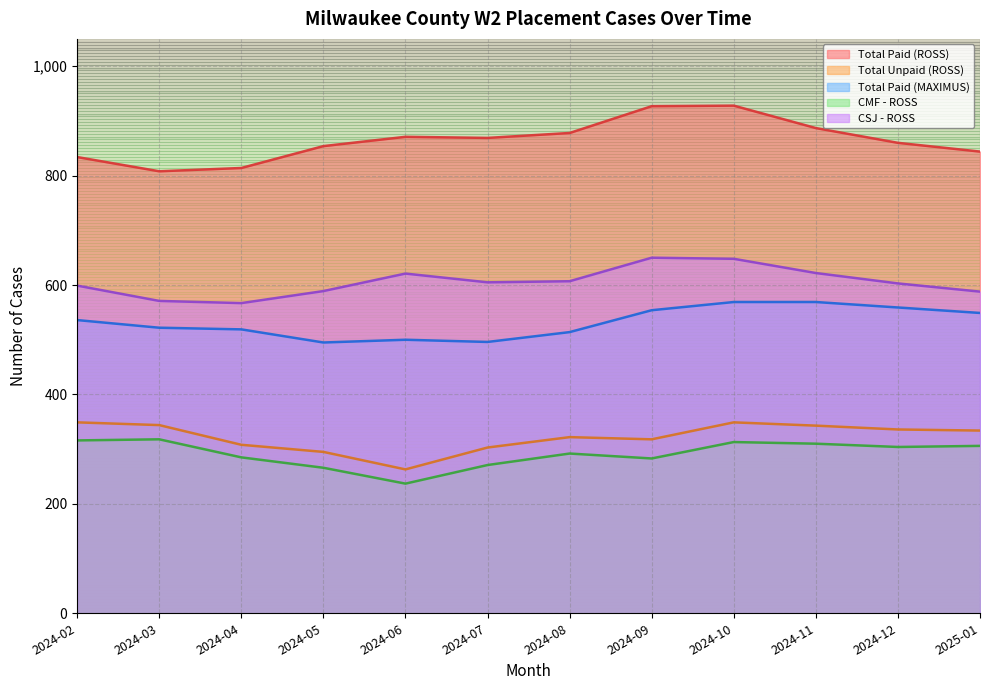

True or false: CSJ - ROSS has a value of 605 at 2024-07.

True